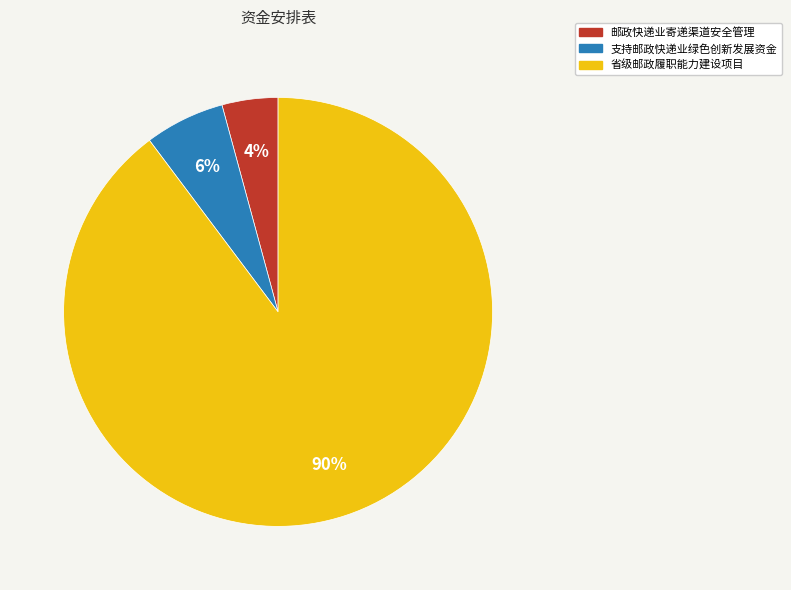

To the nearest percent, what is the difference between the 邮政快递业寄递渠道安全管理 and 省级邮政履职能力建设项目 slice percentages?

86%